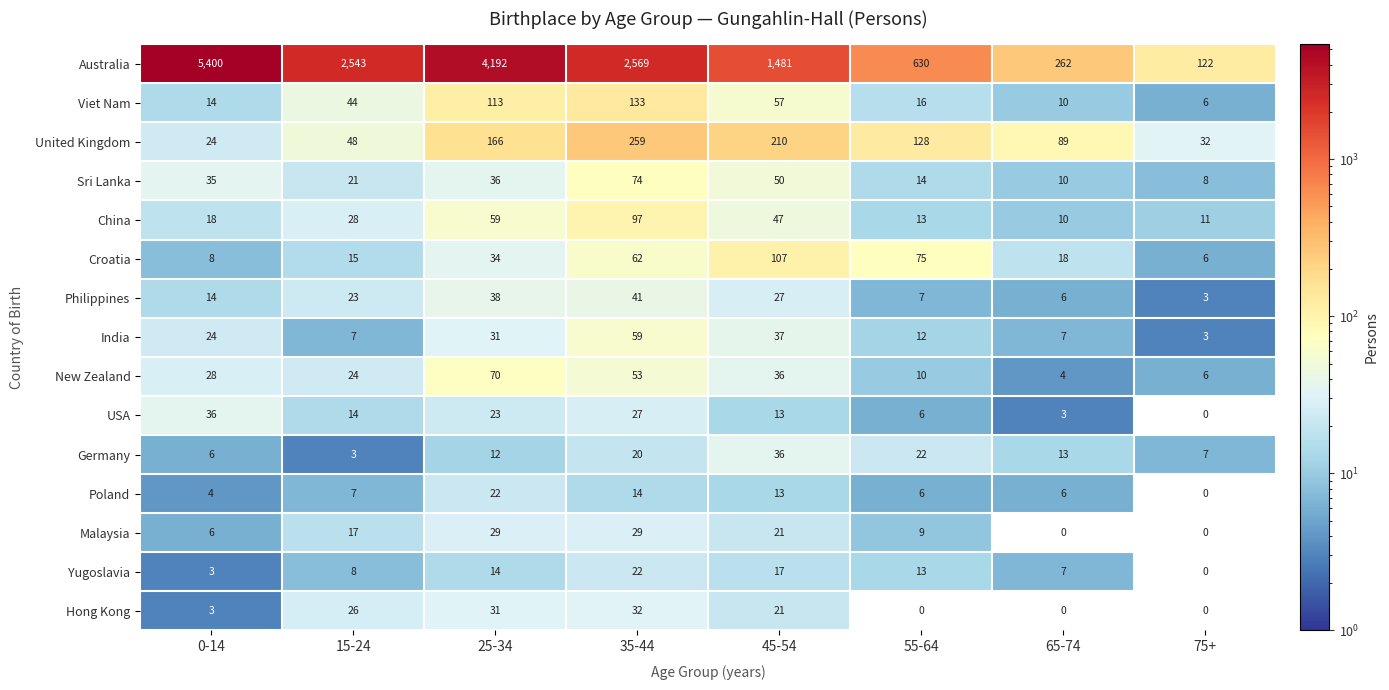

What is the difference between the highest and lowest values at 75+?

122